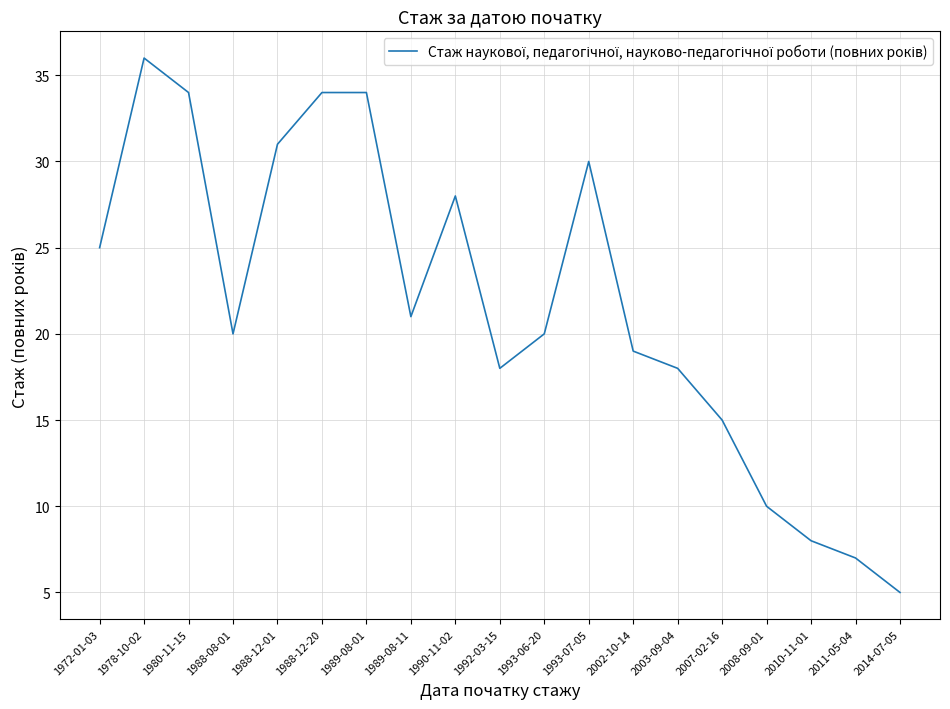

Does the chart display data point markers on the line(s)?

No